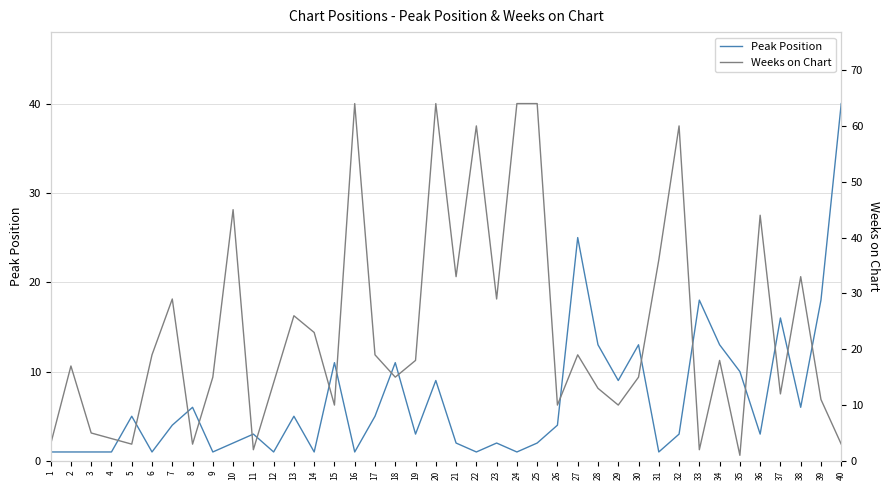

At which label is Peak Position closest to 20?

33